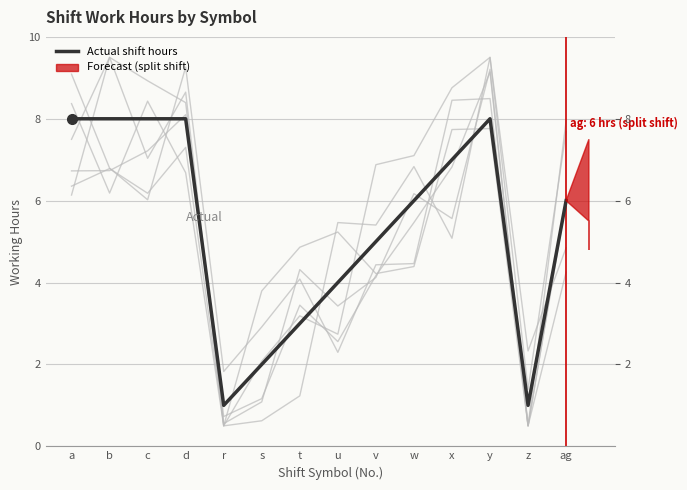

Which has a higher value, z or x?

x